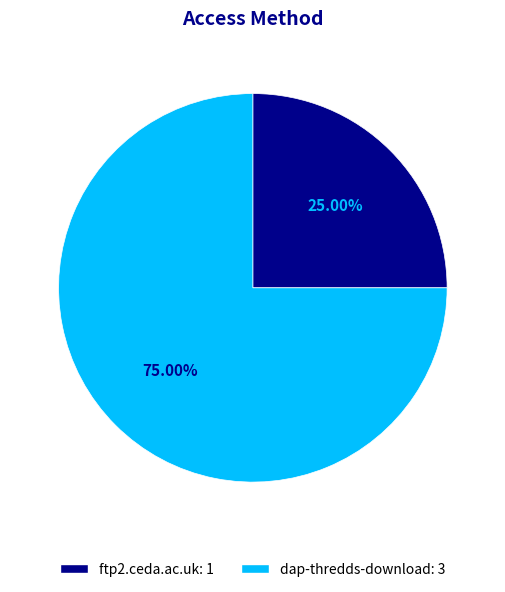

What percentage is the dap-thredds-download slice, to the nearest percent?

75%